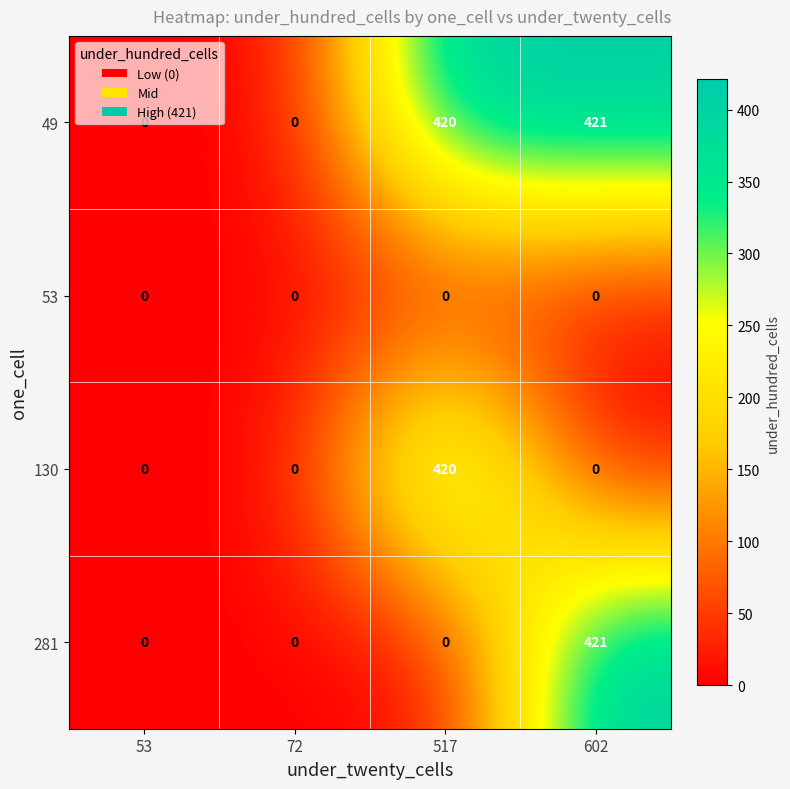

Is it true that 49 equals 420 at 517?

True